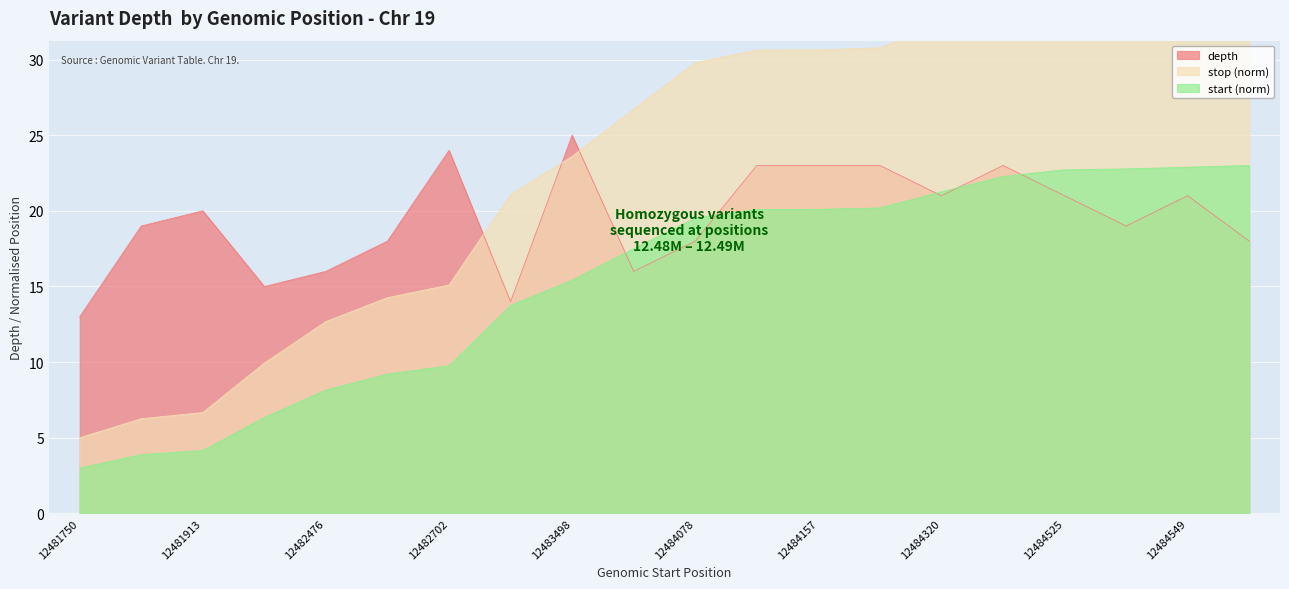

What is the total value across all series at 12483498?

64.0